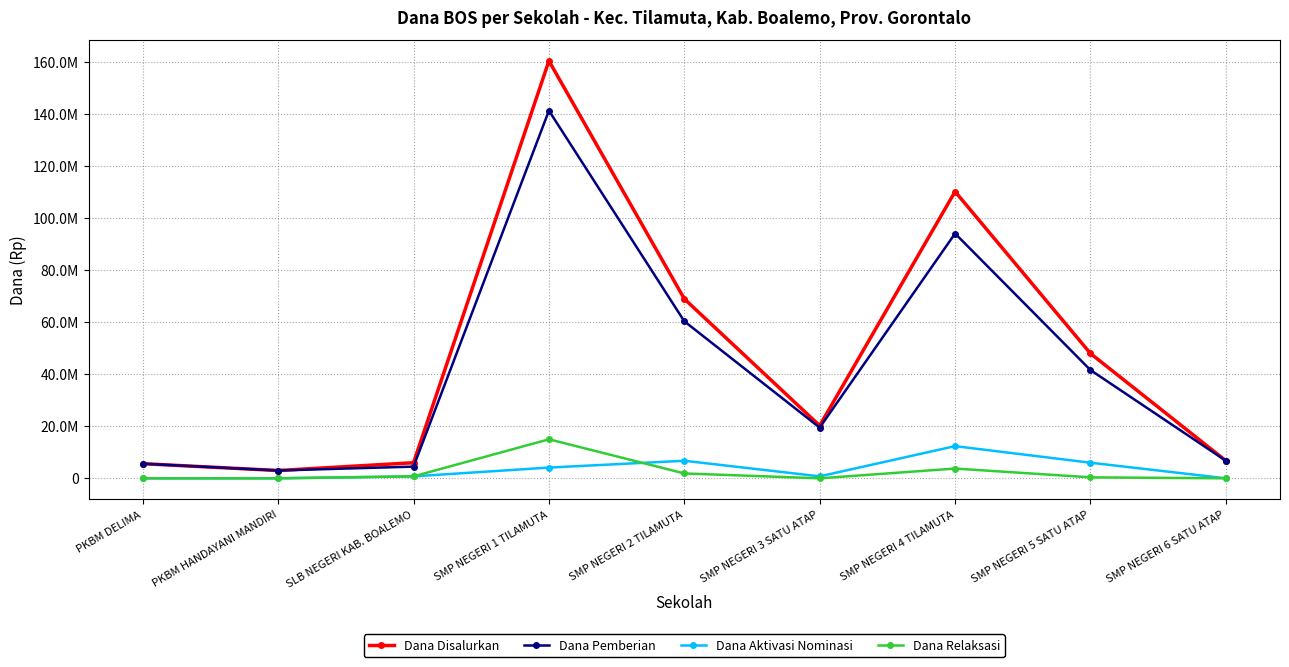

What are all the series names shown in the legend?

Dana Disalurkan, Dana Pemberian, Dana Aktivasi Nominasi, Dana Relaksasi